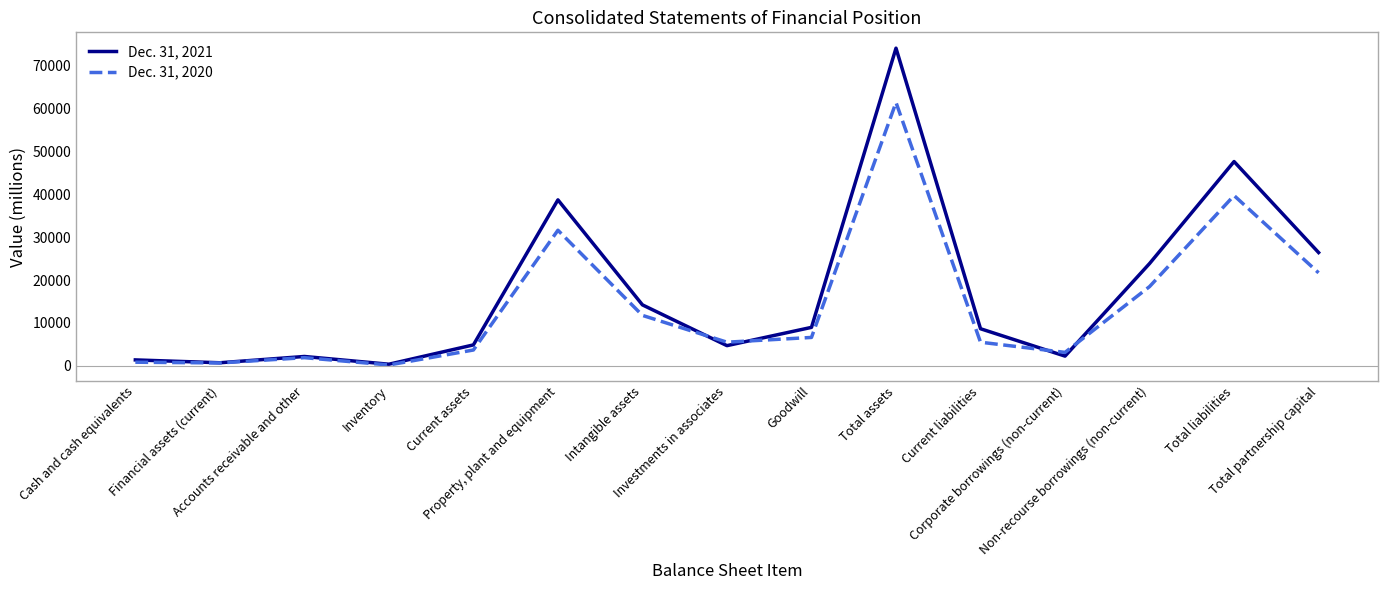

What is the greatest value displayed?

73961